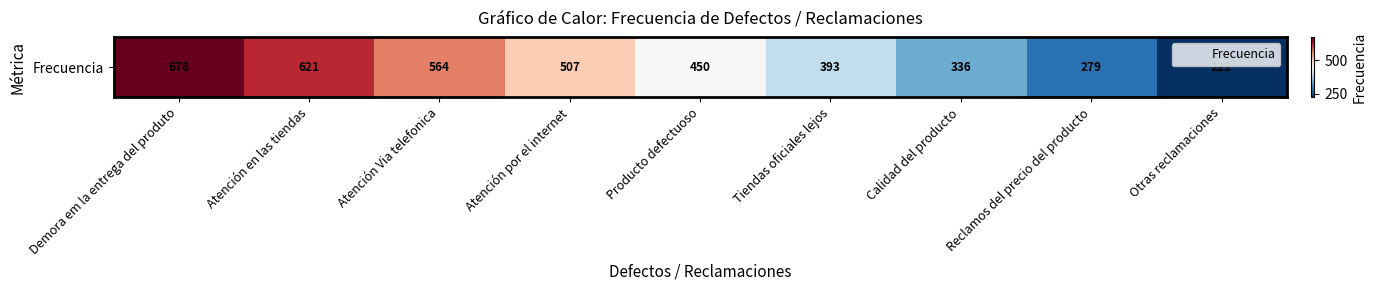

What is the minimum value shown in the chart?

222